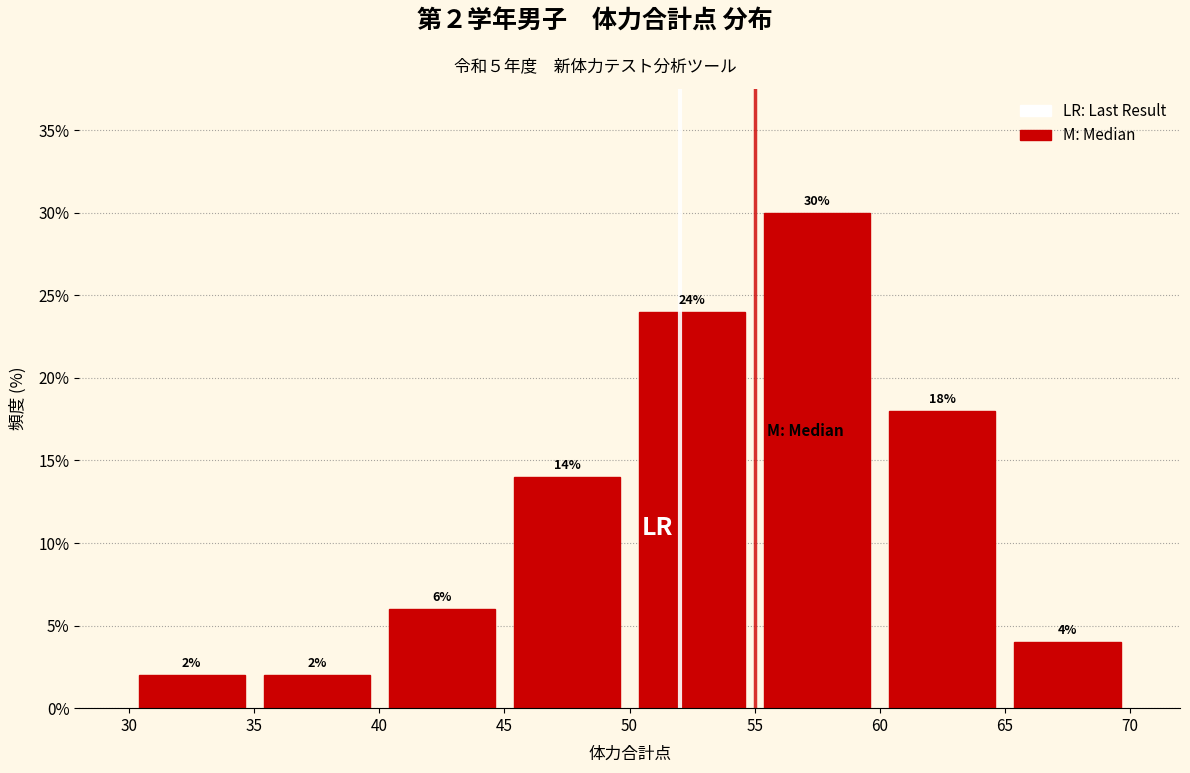

Over which range of the x-axis is the bar tallest?

55 to 60